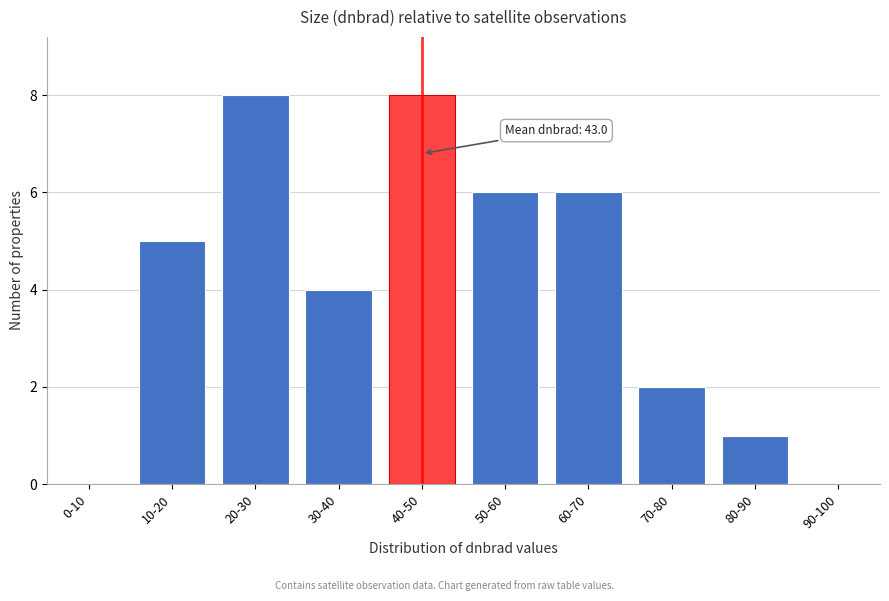

Reading left to right, transcribe all the data shown in this chart.

0-10=0	10-20=5	20-30=8	30-40=4	40-50=8	50-60=6	60-70=6	70-80=2	80-90=1	90-100=0